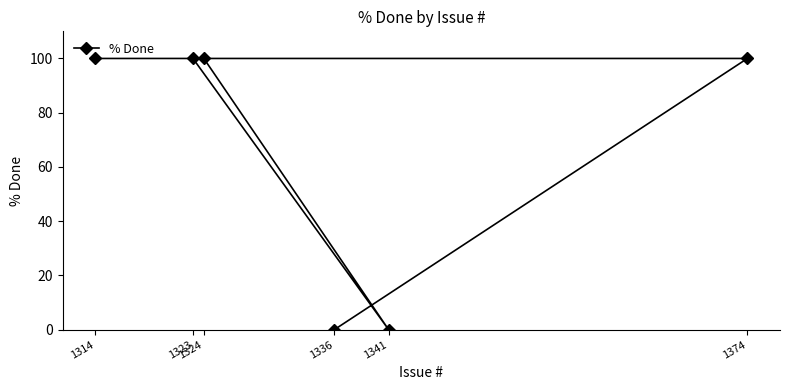

Where is the first local minimum?

1341